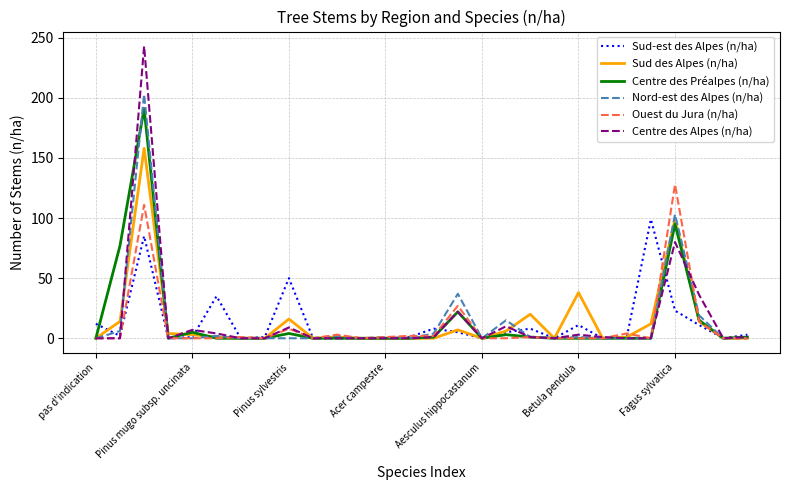

True or false: Nord-est des Alpes (n/ha) and Centre des Alpes (n/ha) intersect in this chart.

True